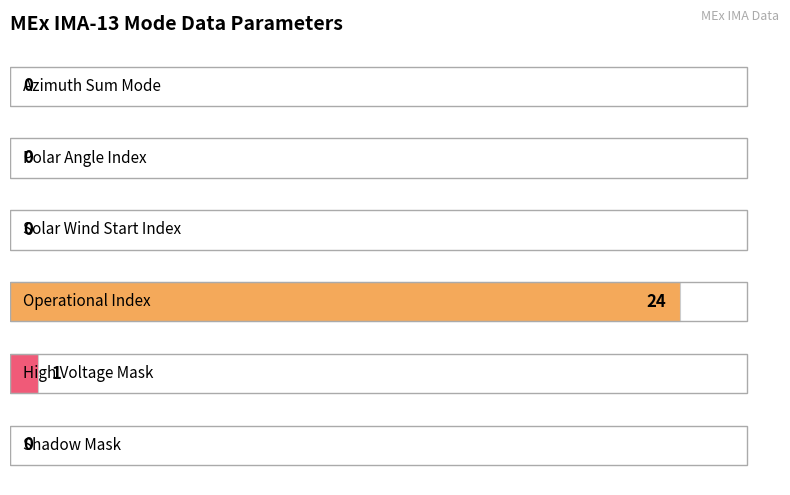

What is the maximum value shown in the chart?

24